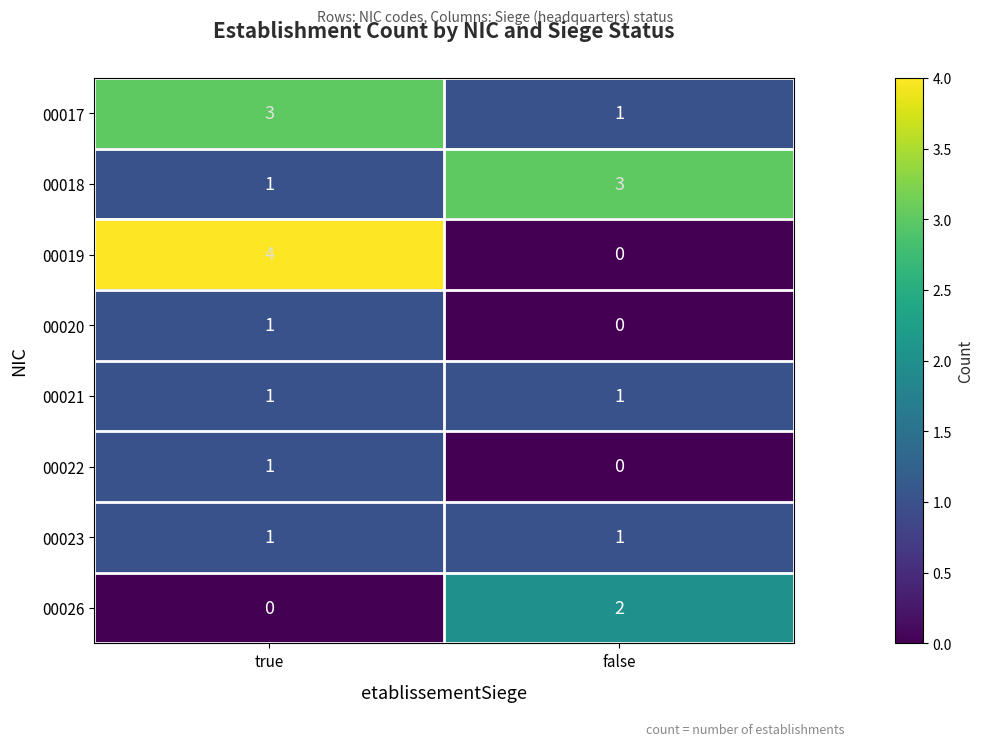

What is the spread (max minus min) of values at true?

4